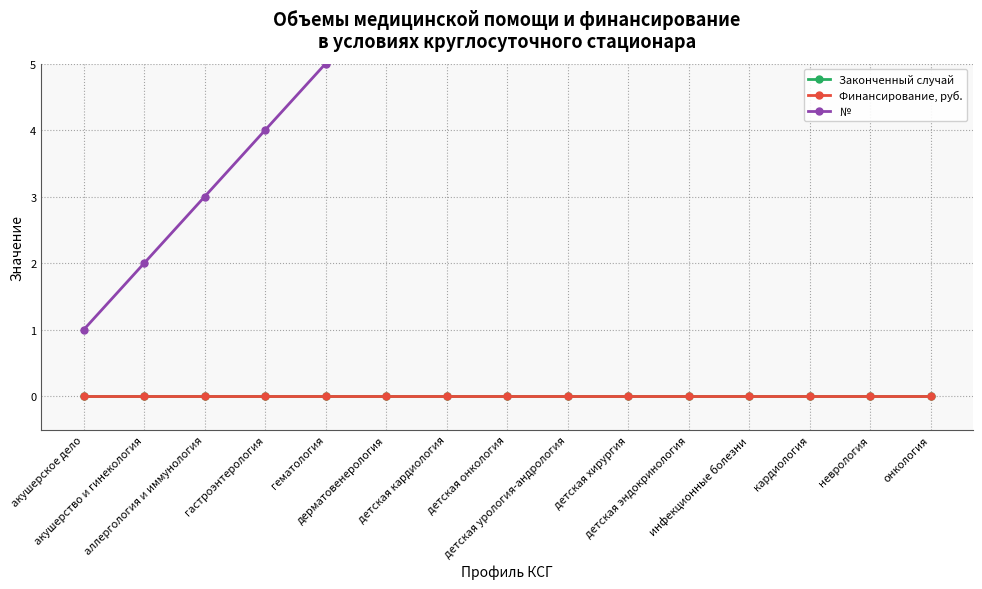

What are all the series names shown in the legend?

Законченный случай, Финансирование, руб., №